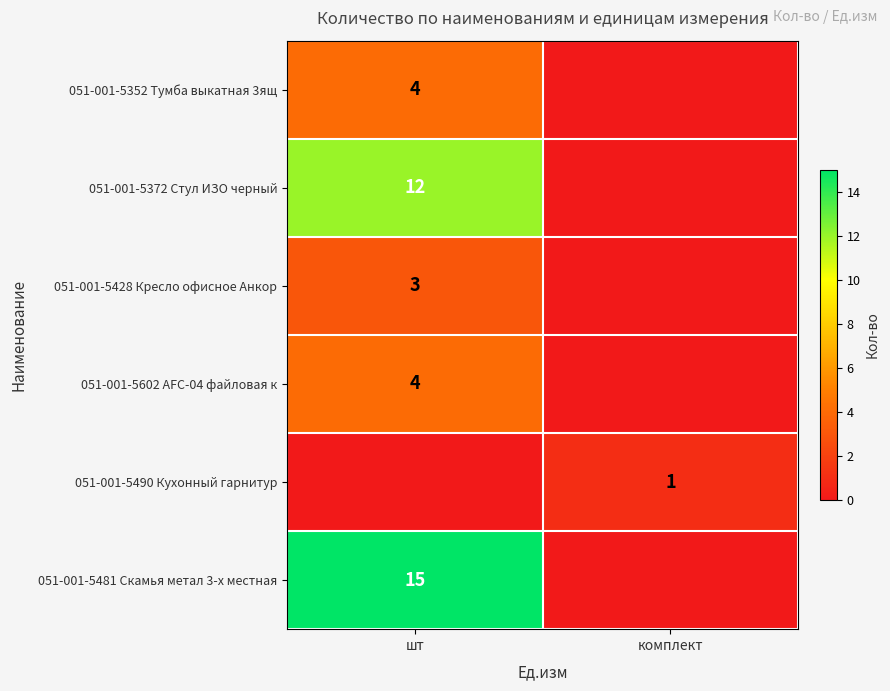

Is it true that 051-001-5352 Тумба выкатная 3ящ equals 1 at шт?

False